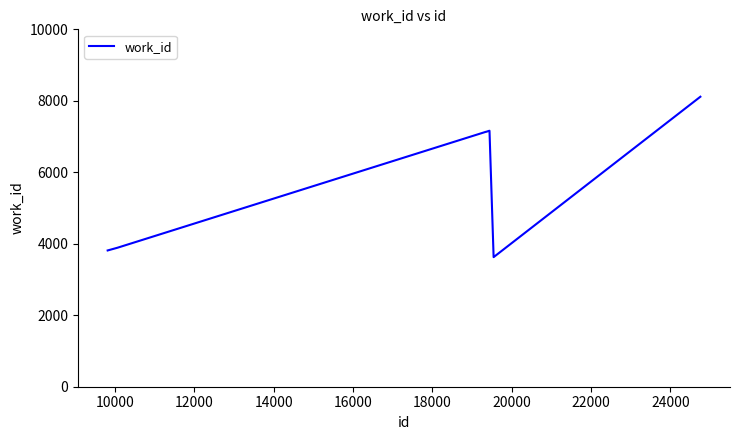

What is the difference between the second highest and second lowest values?

3350